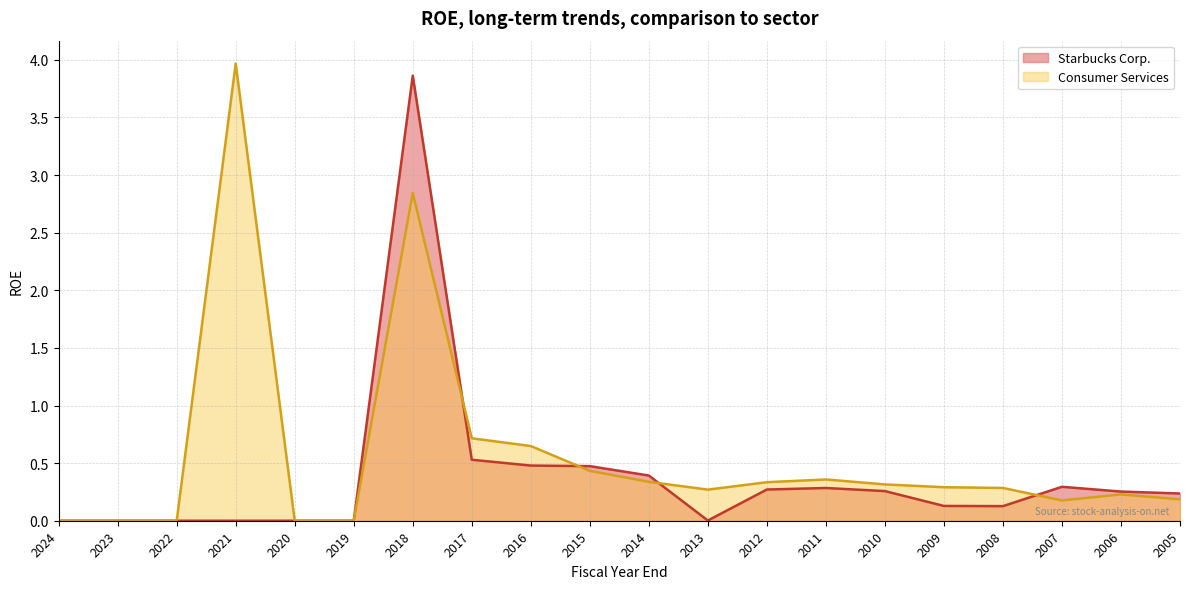

Reading left to right, what are all the values shown in this chart?

Starbucks Corp.: 0.0	0.0	0.0	0.0	0.0	0.0	3.9	0.5	0.5	0.5	0.4	0.0	0.3	0.3	0.3	0.1	0.1	0.3	0.3	0.2
Consumer Services: 0.0	0.0	0.0	4.0	0.0	0.0	2.8	0.7	0.6	0.4	0.3	0.3	0.3	0.4	0.3	0.3	0.3	0.2	0.2	0.2